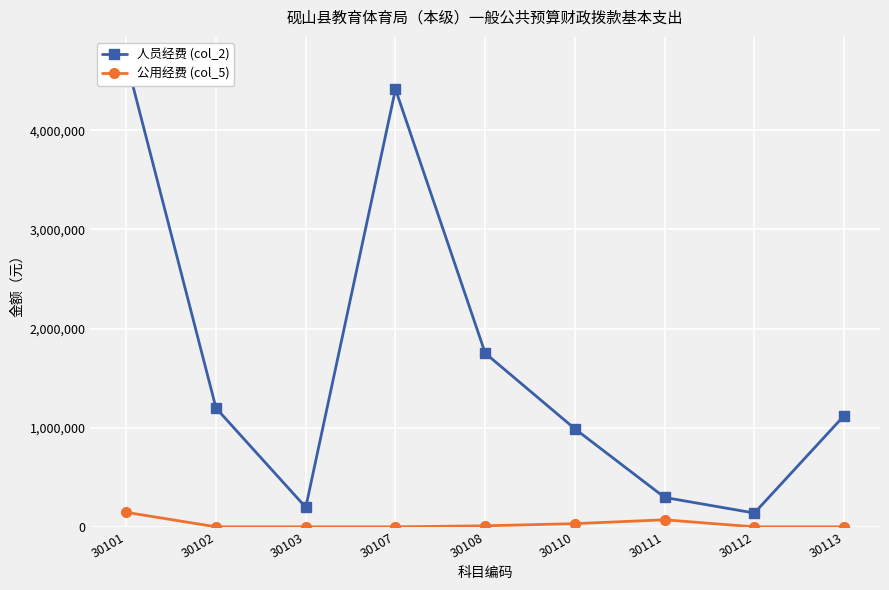

Which has a higher value, 30111 or 30113?

30113